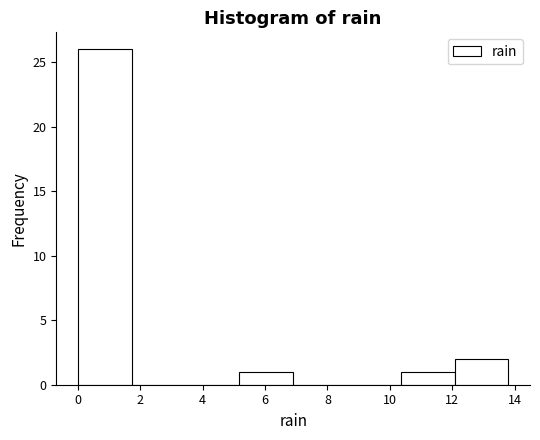

What is the height of the bar covering 5.2 to 7.0 on the x-axis? Neither the bar edges nor the heights are printed on the chart, so give them approximately, as read against the axes.

1